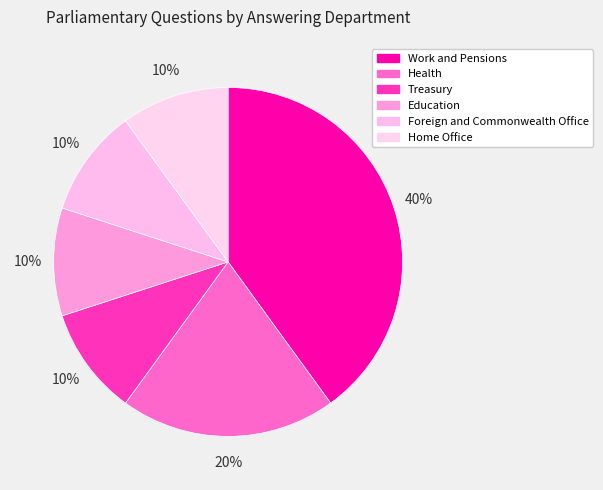

What percentage do Work and Pensions and Home Office together represent?

50.0%